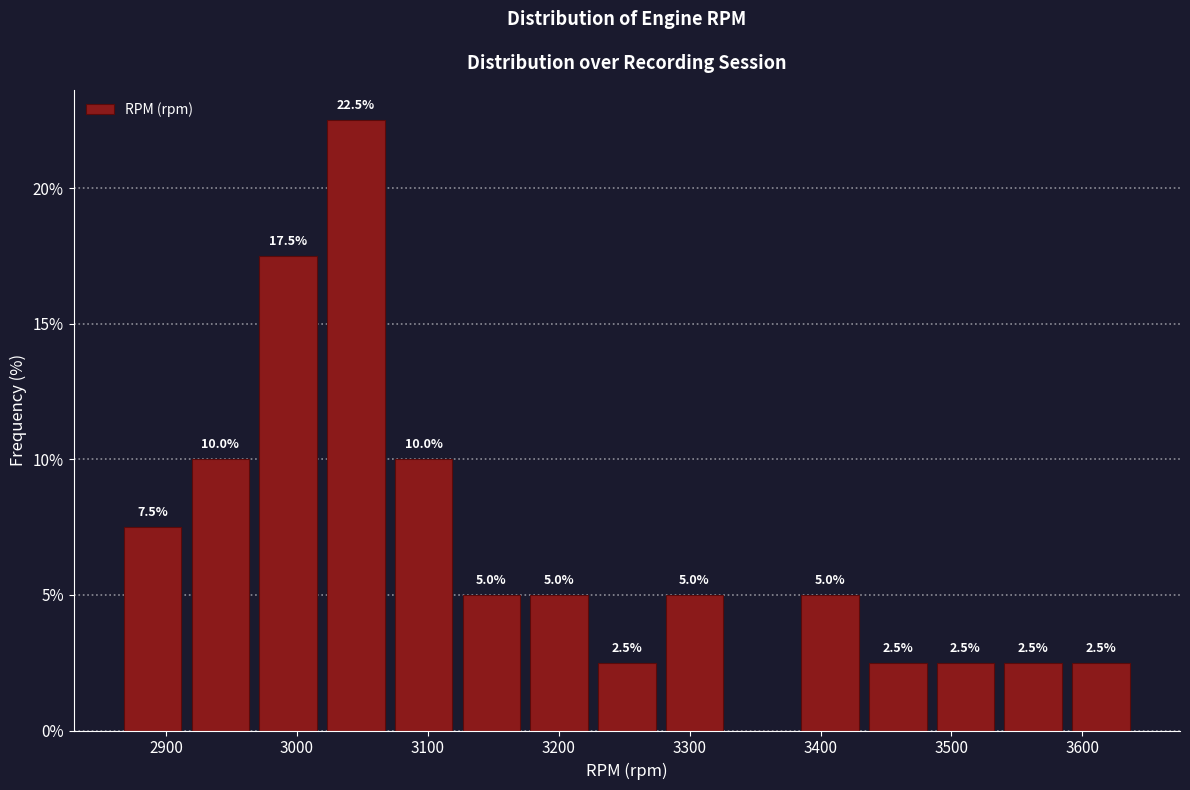

Which range on the x-axis has the tallest bar?

3020 to 3070